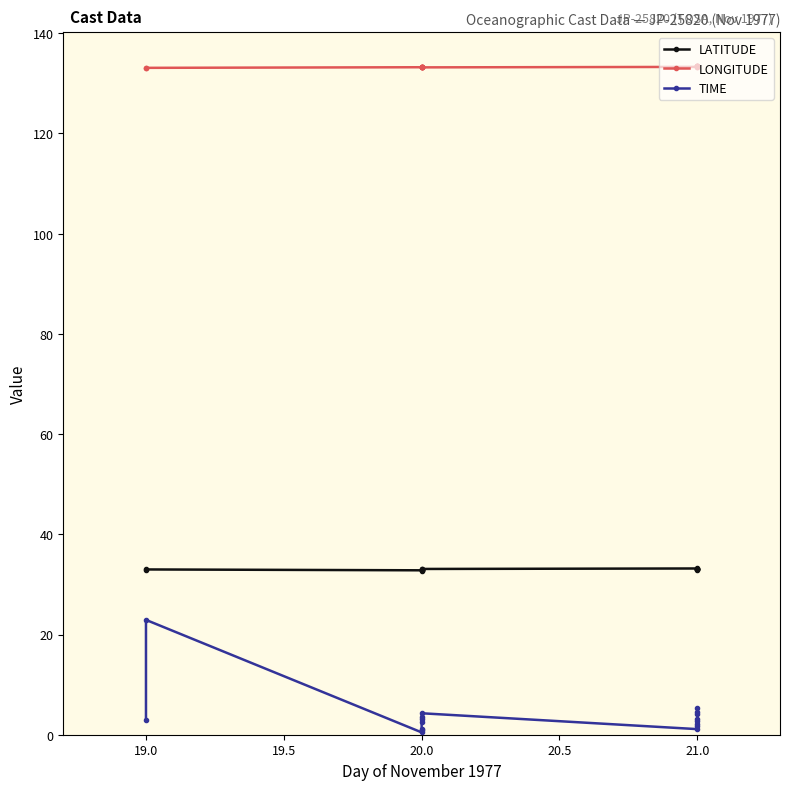

What is the difference between the maximum and minimum values in the LONGITUDE series?

0.5